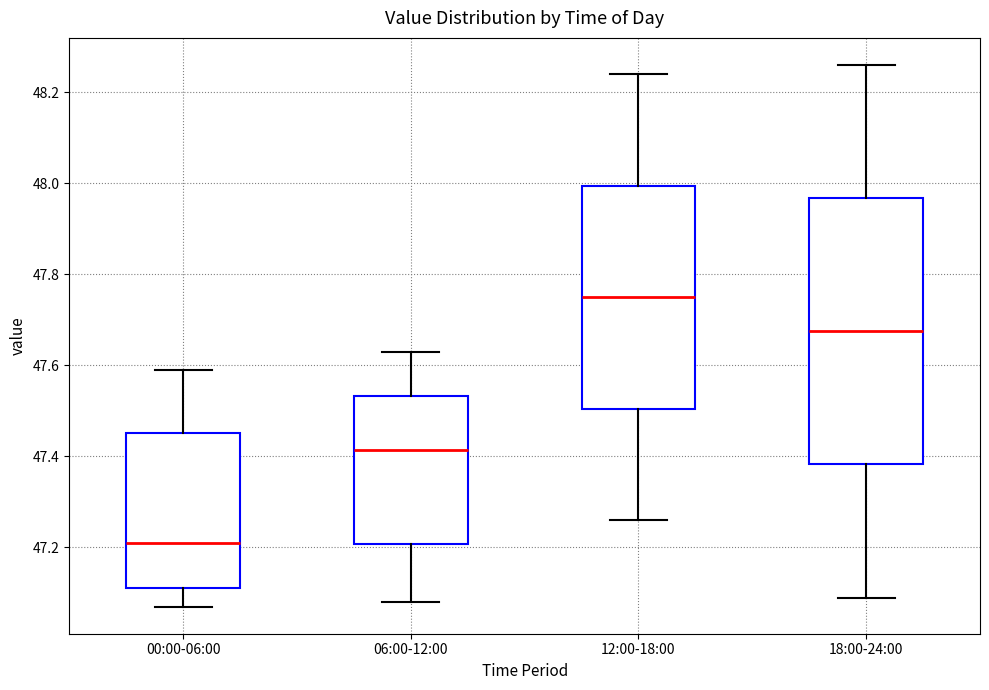

Which box is the tallest, from its lower edge to its upper edge?

18:00-24:00